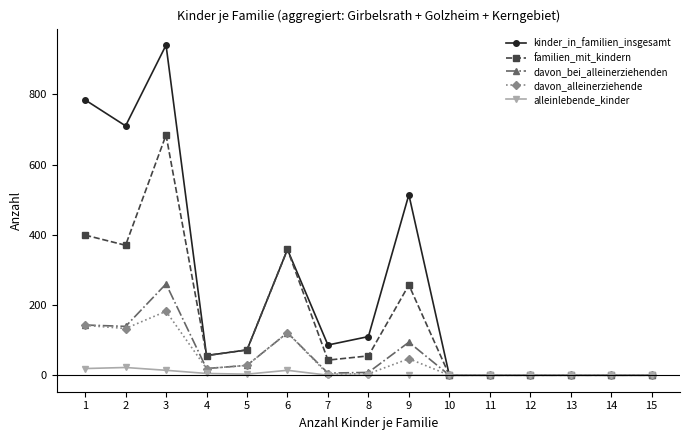

What is the greatest value displayed?

940